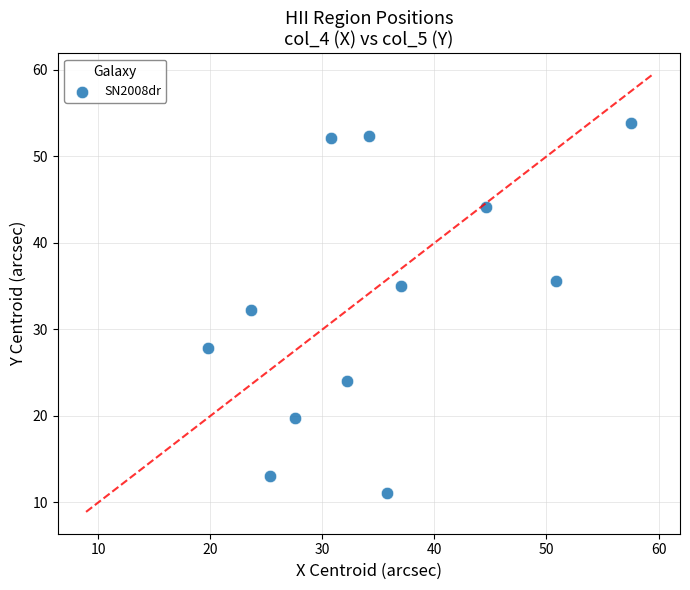

What is the range of Y values (max minus min)?

42.9